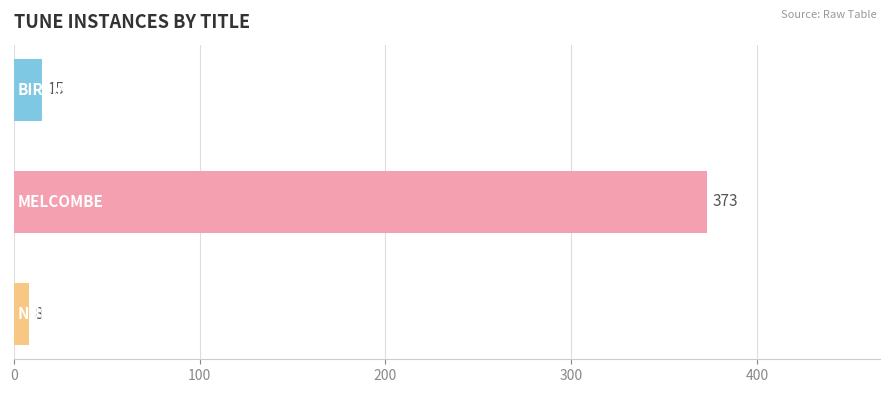

What is the value of the 2nd bar from the top?

373